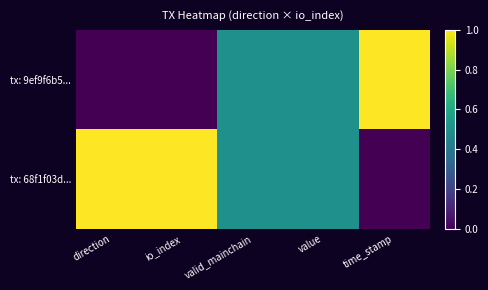

Rank the series by their average value, from highest to lowest.

tx: 68f1f03d..., tx: 9ef9f6b5...